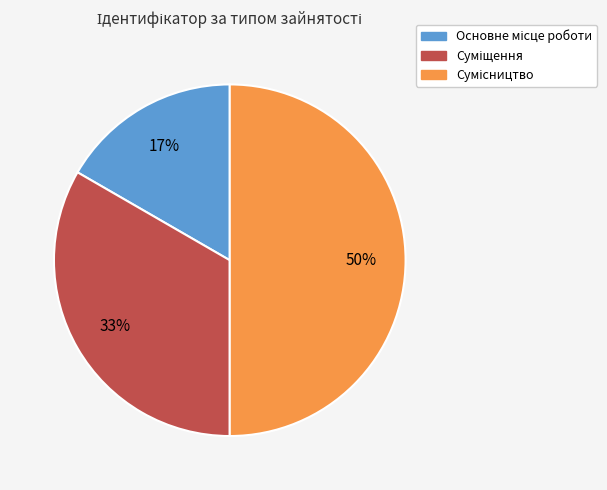

To the nearest percent, what is the average slice percentage?

33%